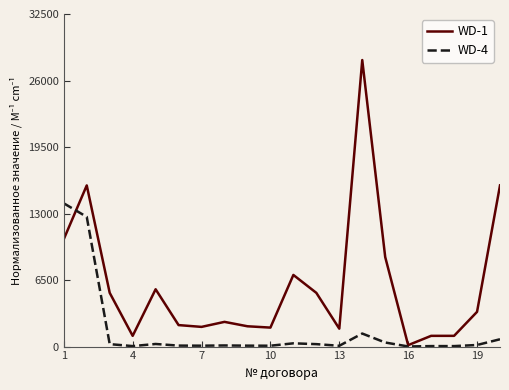

List the series in order of their overall mean, lowest first.

WD-4, WD-1